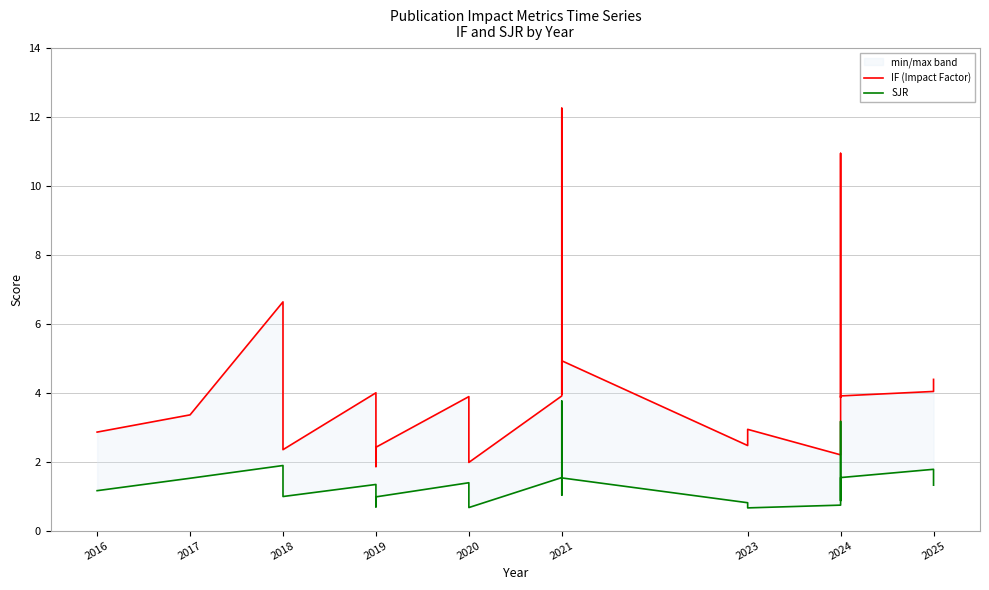

What are all the series names shown in the legend?

IF (Impact Factor), SJR